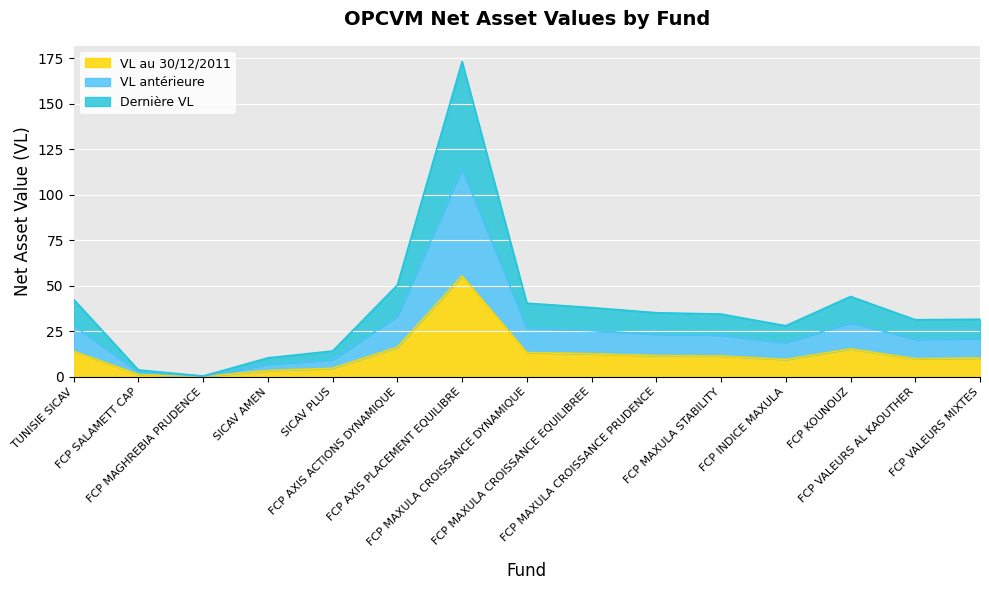

What is the sum of the VL au 30/12/2011 values at FCP MAXULA STABILITY and TUNISIE SICAV?

25.3